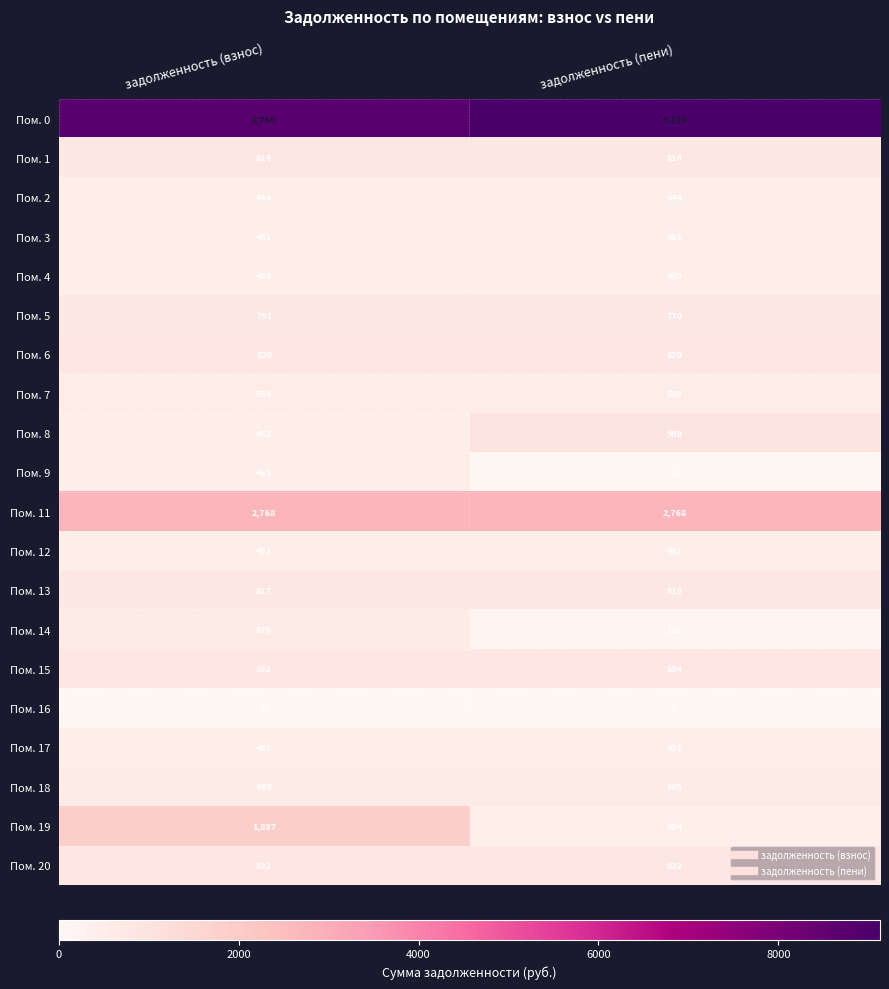

Count the number of categories in the chart.

2